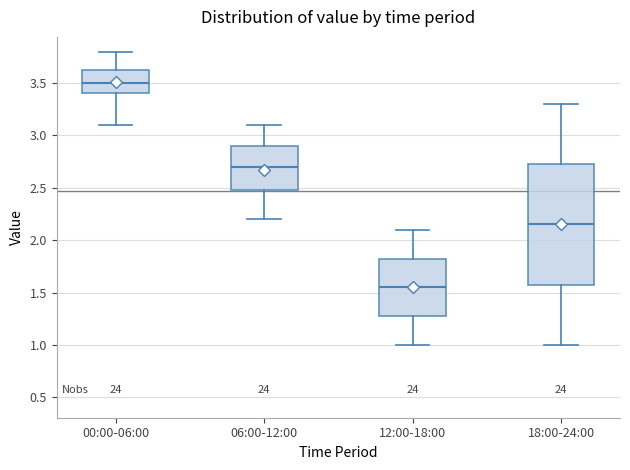

Which box's median line is the highest?

00:00-06:00